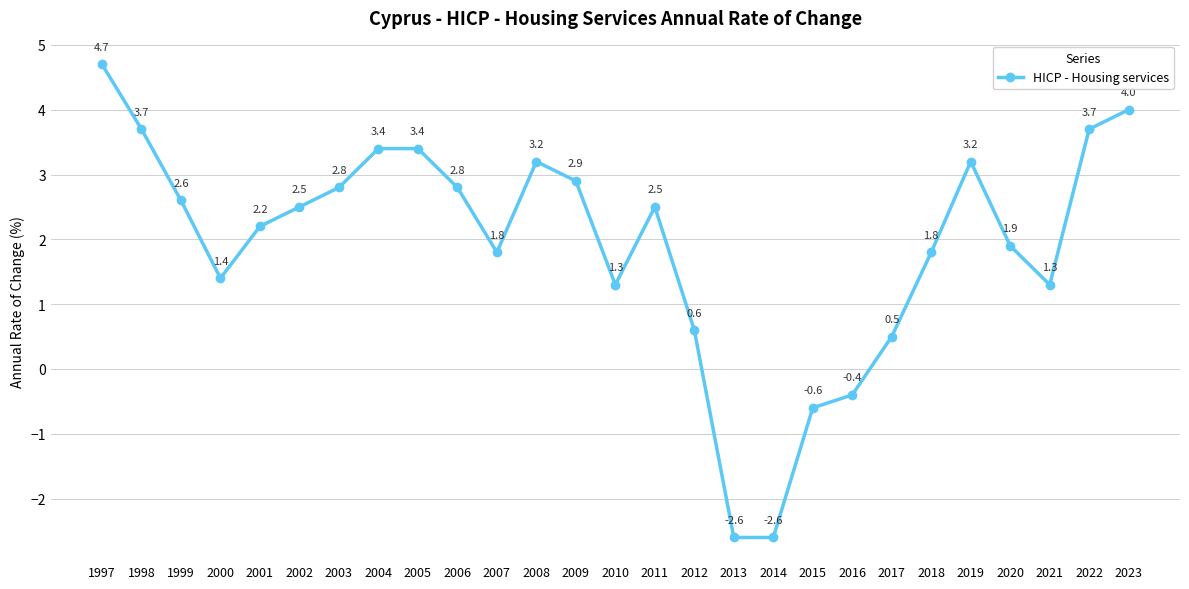

How many data points are less than 2?

12